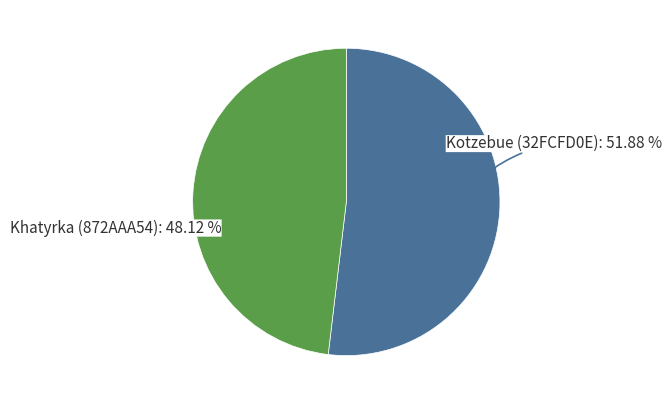

To the nearest percent, what is the average slice percentage?

50%